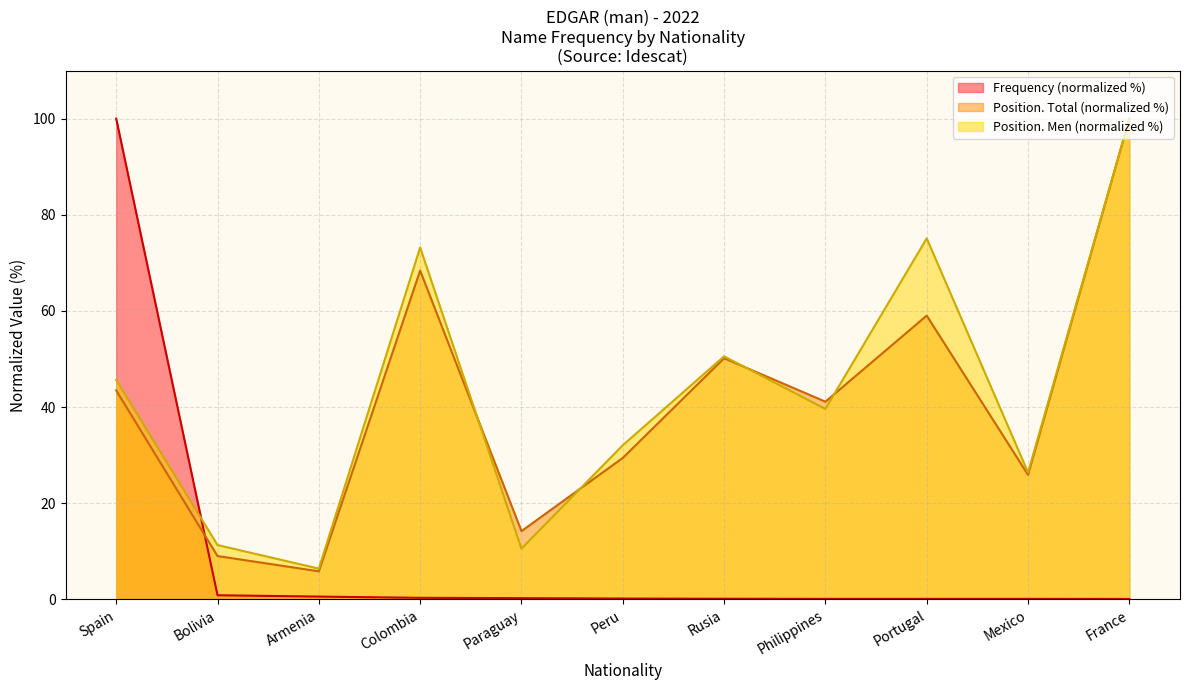

At which label does Position. Men first exceed 39?

Spain